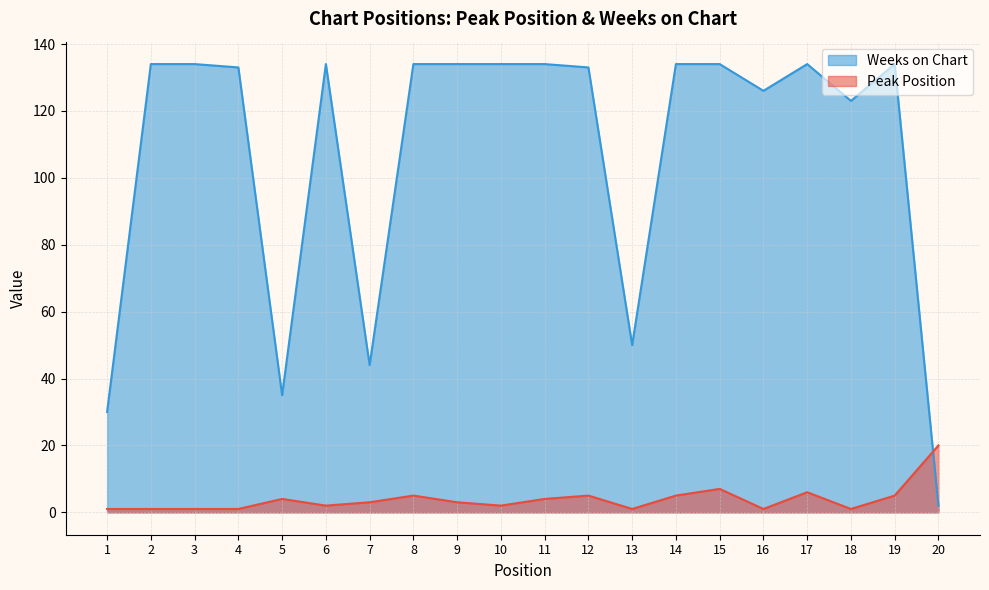

How many intersections are there between Weeks on Chart and Peak Position?

1